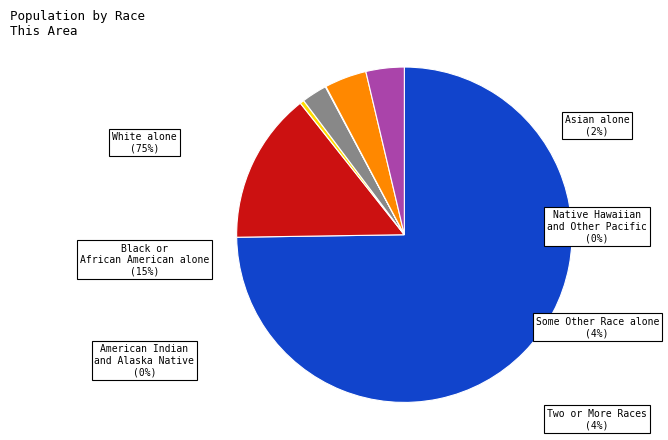

To the nearest percent, what percentage of the pie is Two or More Races?

4%